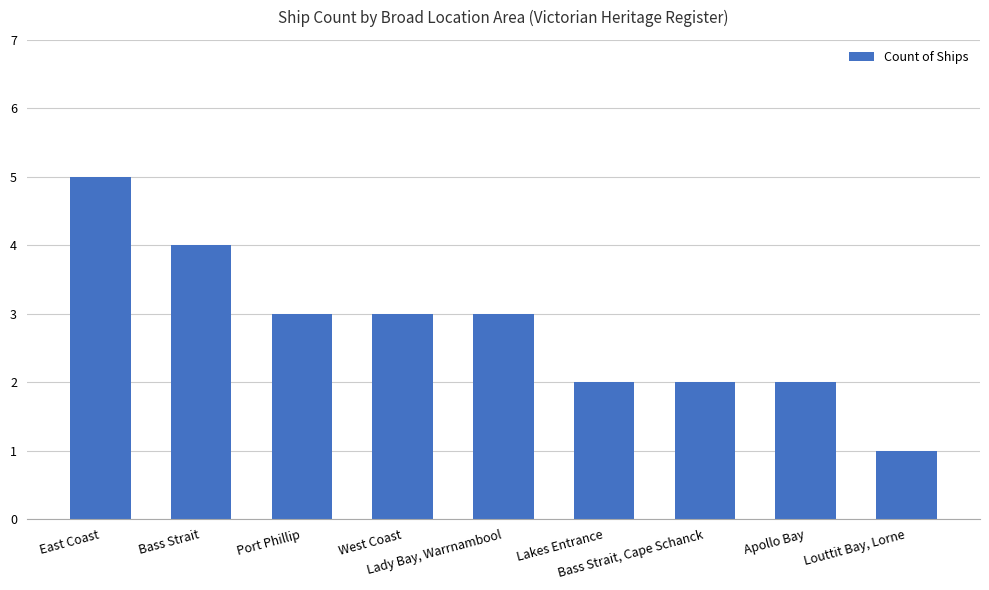

Approximately how many times larger is the value at Lakes Entrance compared to West Coast?

0.7